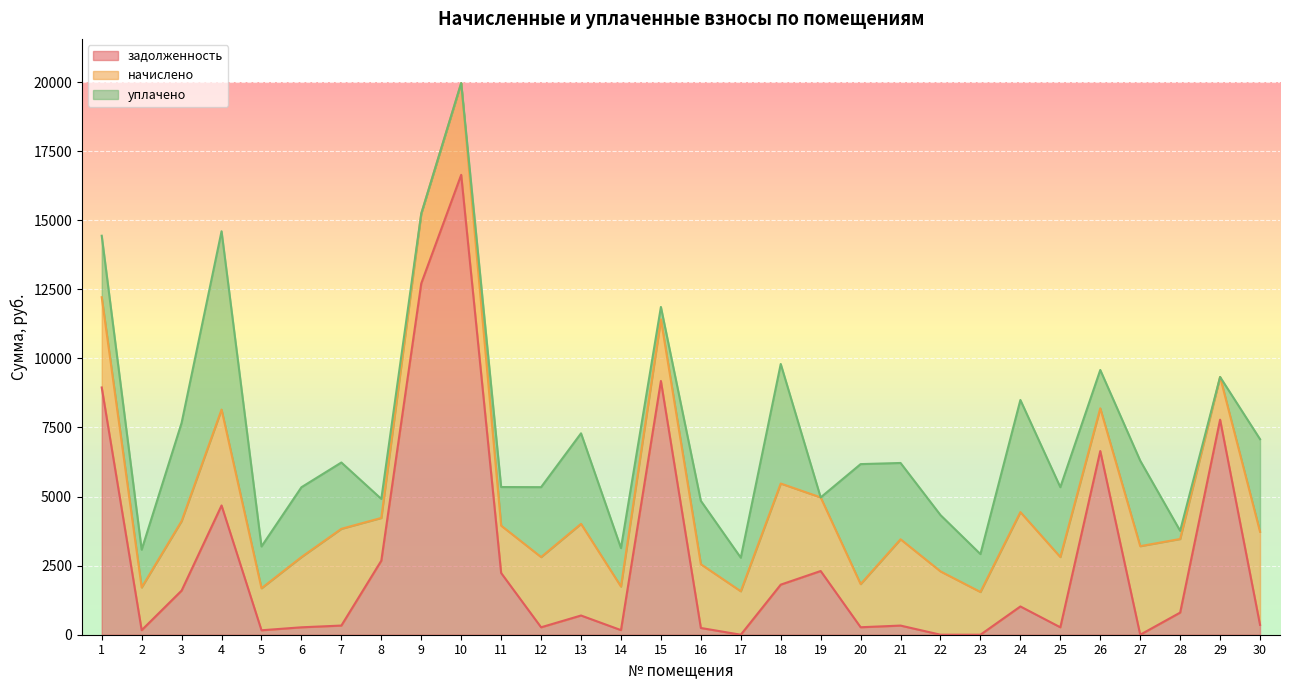

Where does the задолженность series first go above 695?

1